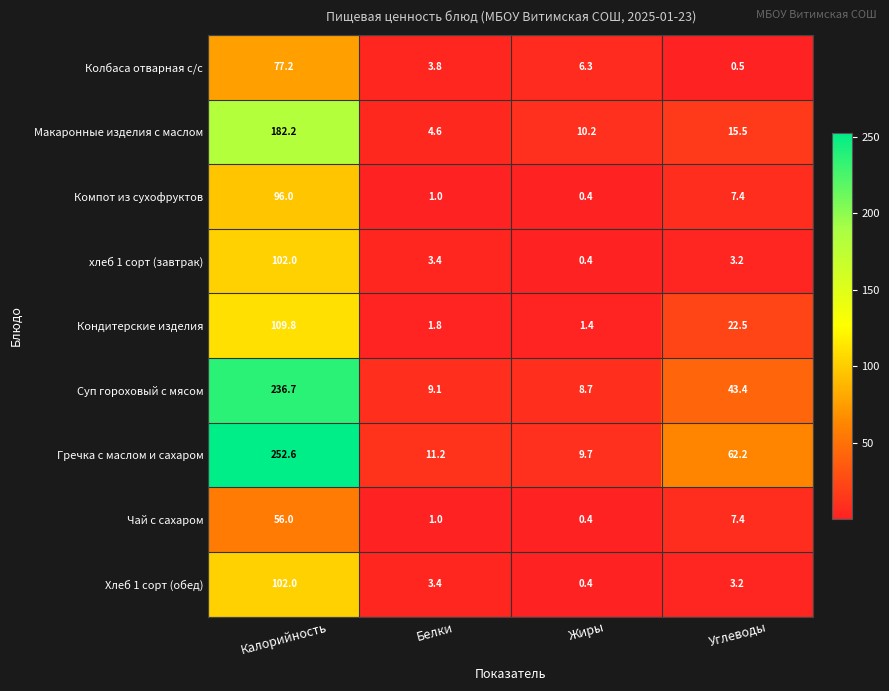

Which series has the largest range (max minus min)?

Гречка с маслом и сахаром